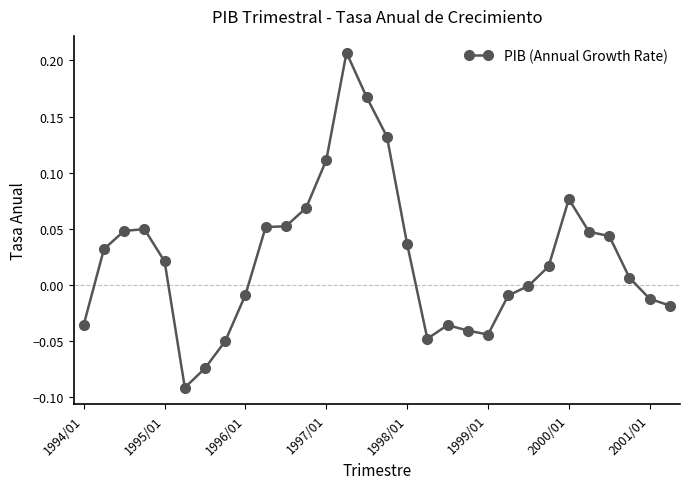

What is the sum of all values?

0.7